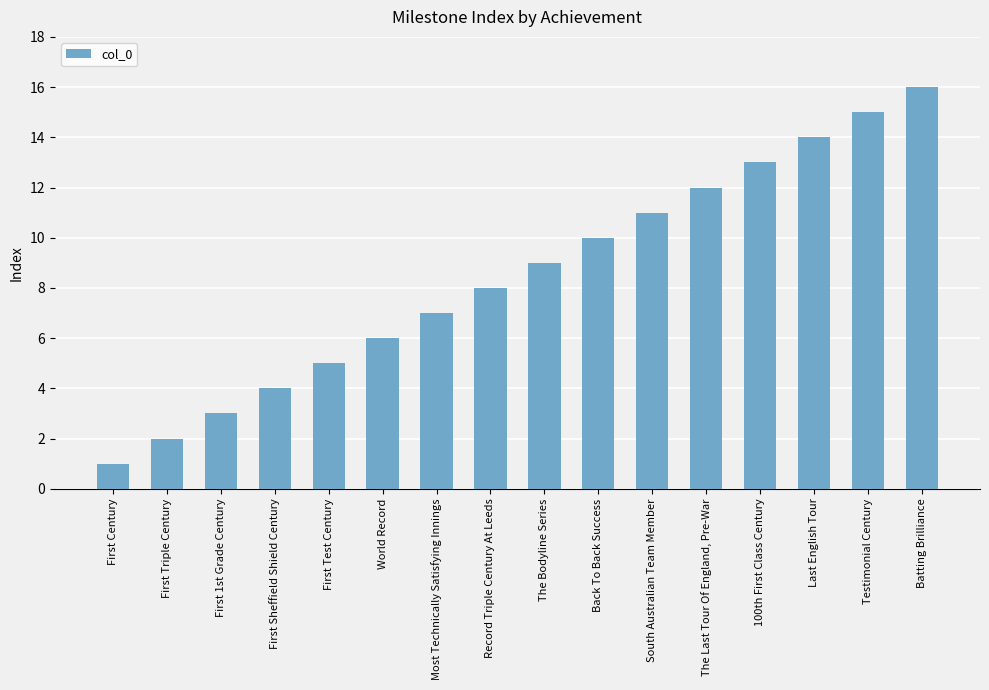

Are the bars horizontal?

No